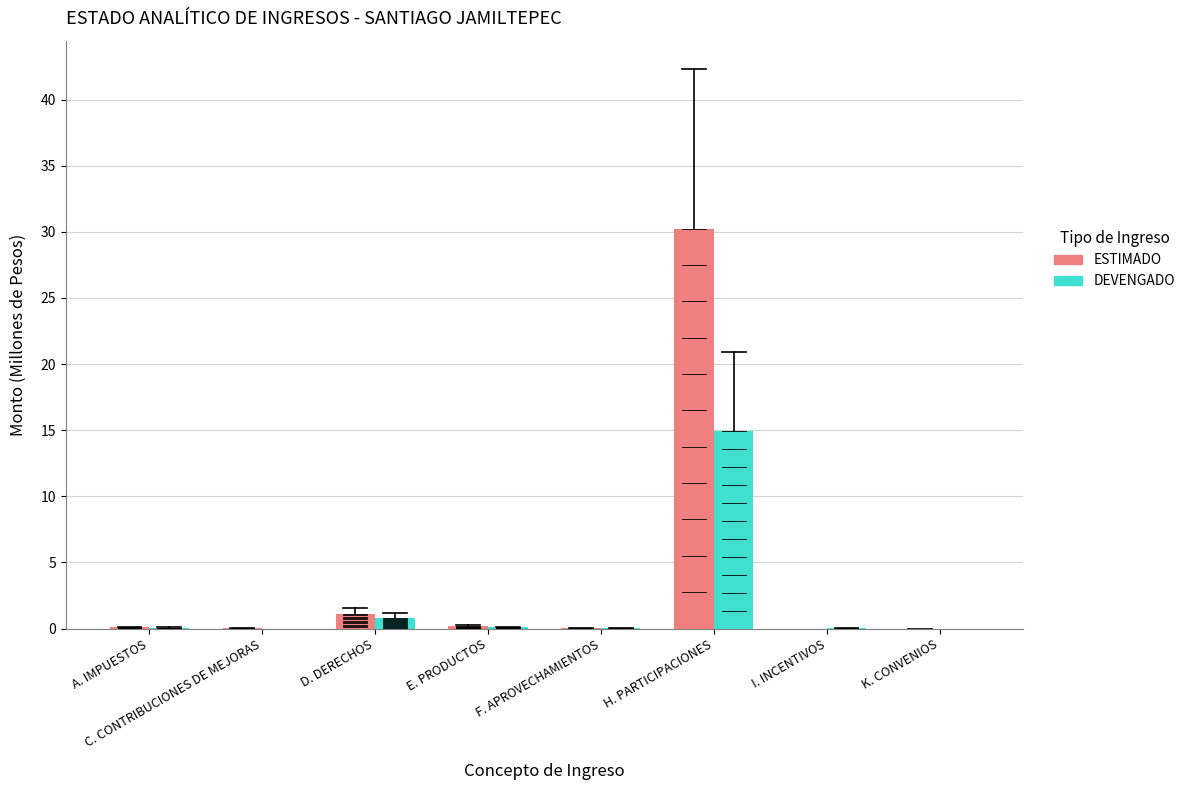

What is the maximum value for ESTIMADO?

30.2